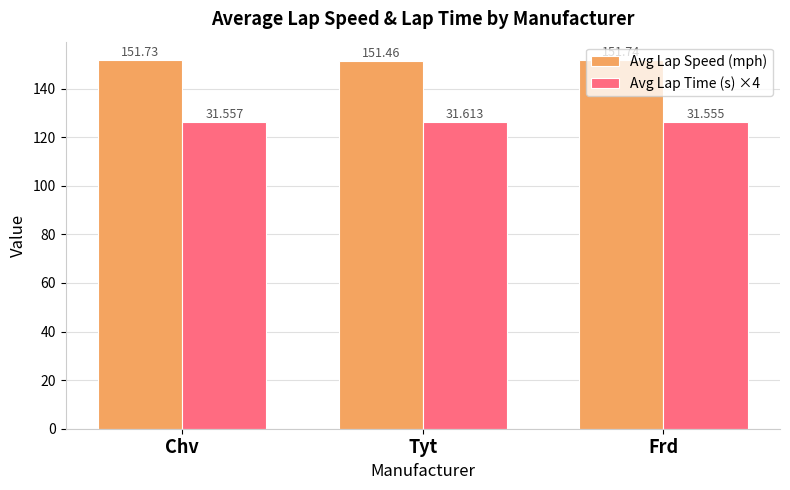

Which series changed the most between Chv and Tyt?

Avg Lap Speed (mph)